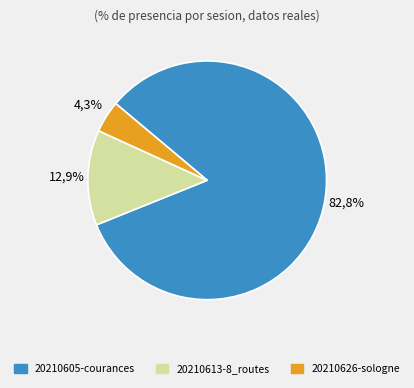

Is it true that 20210605-courances is 70% of the pie?

False